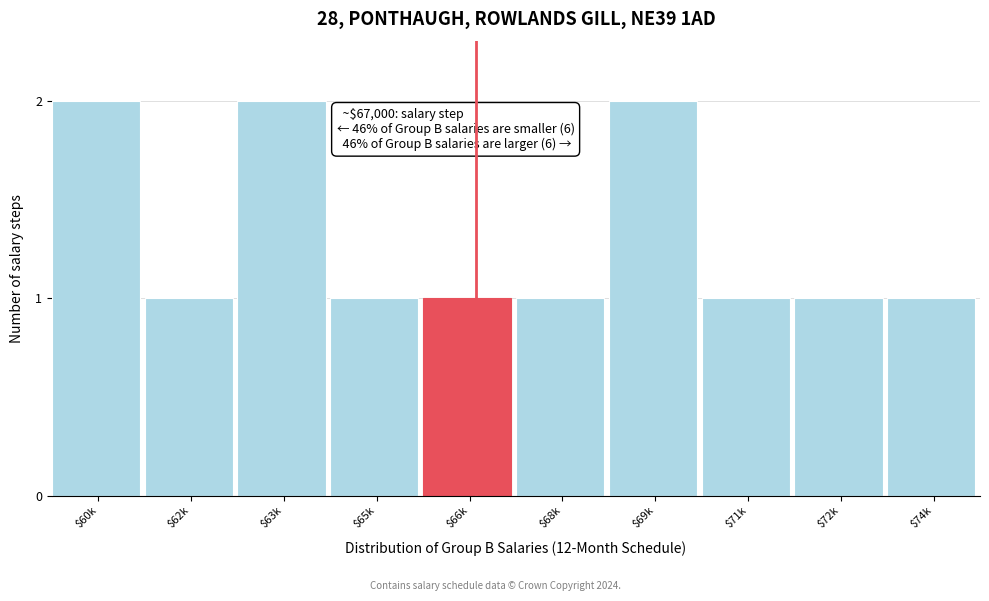

Reading left to right, what are all the values shown in this chart?

2	1	2	1	1	1	2	1	1	1